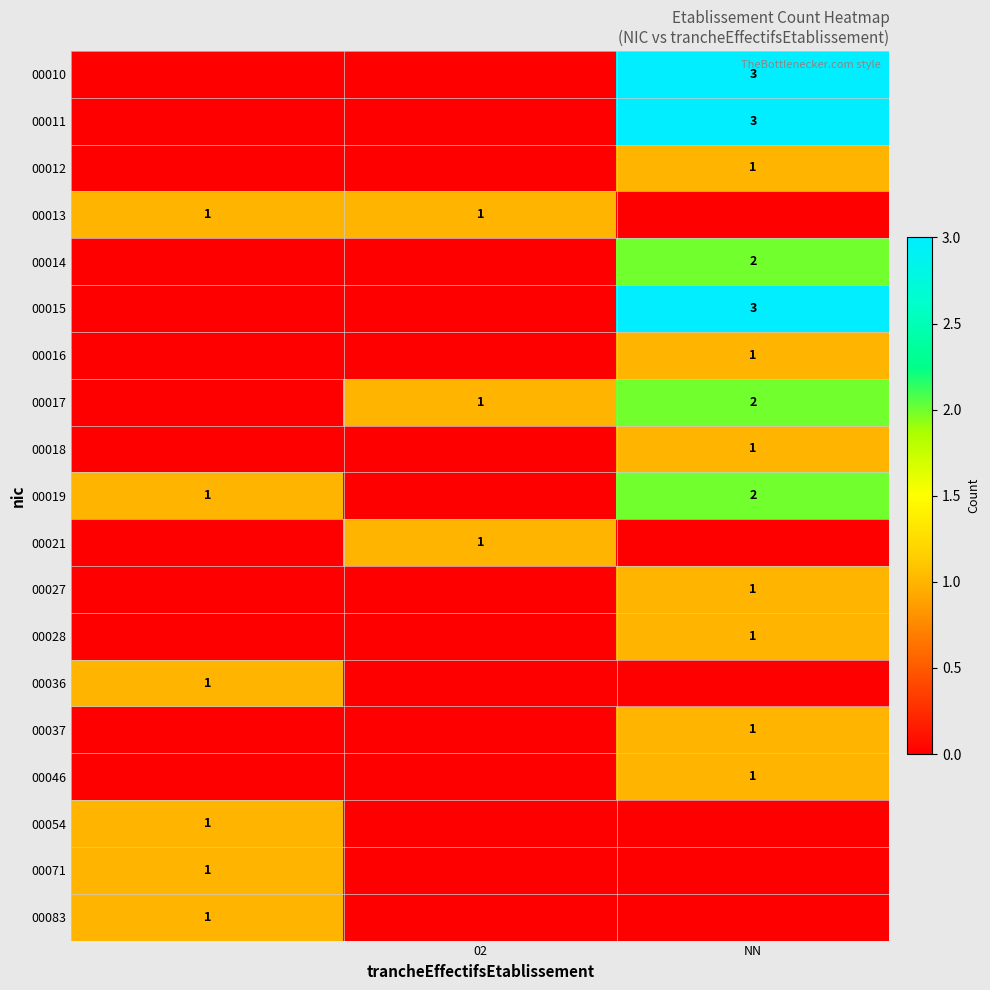

True or false: 00018 has a value of 1 at NN.

True